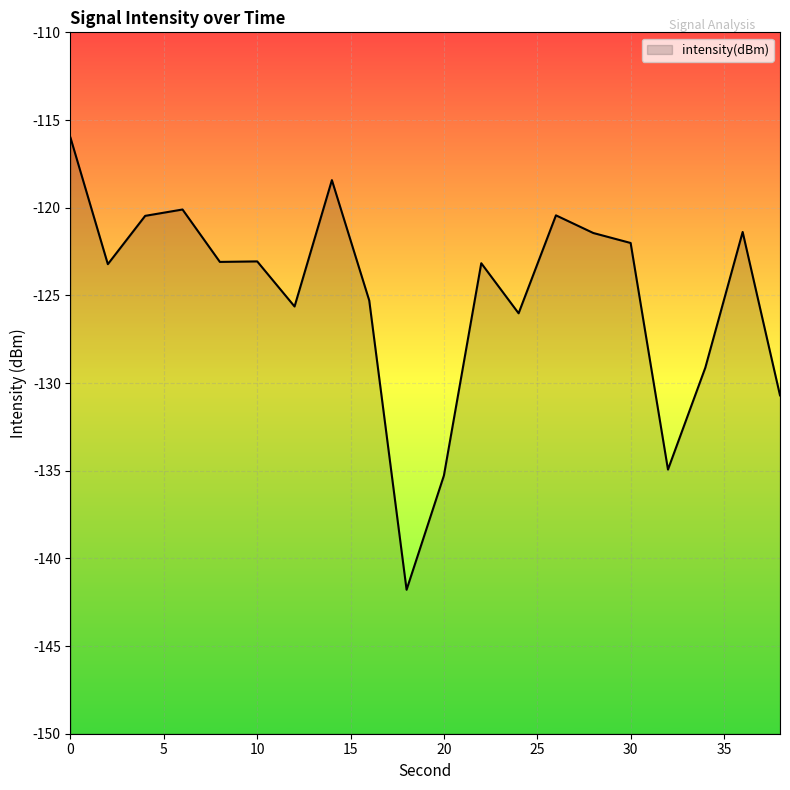

What is the difference between the values at 30 and 16?

3.3